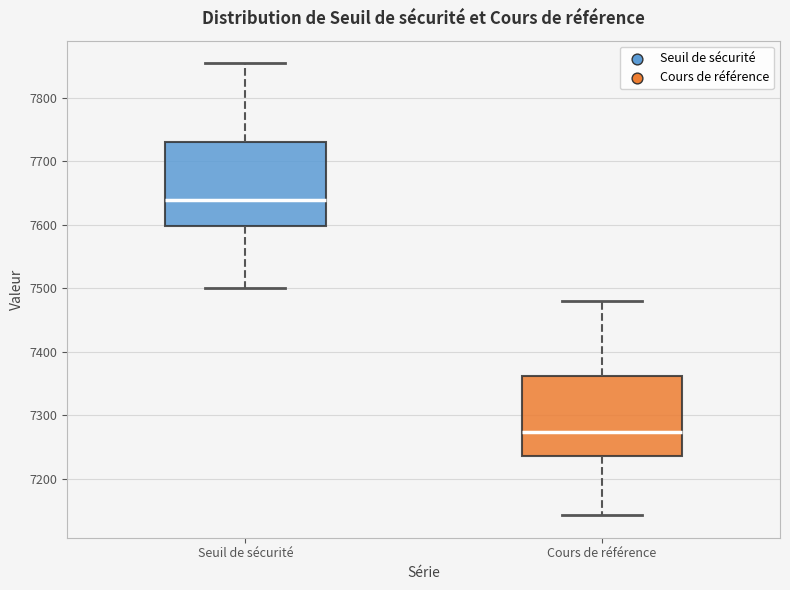

Reading left to right, transcribe this box plot: for each box, give where its median line is, the range the box spans, and where its two whiskers end, as read against the y-axis. The values are not printed on the chart, so give them approximately, as read against the axis.

Seuil de sécurité: median 7640, box 7600 to 7730, whiskers 7500 to 7850
Cours de référence: median 7270, box 7240 to 7360, whiskers 7140 to 7480